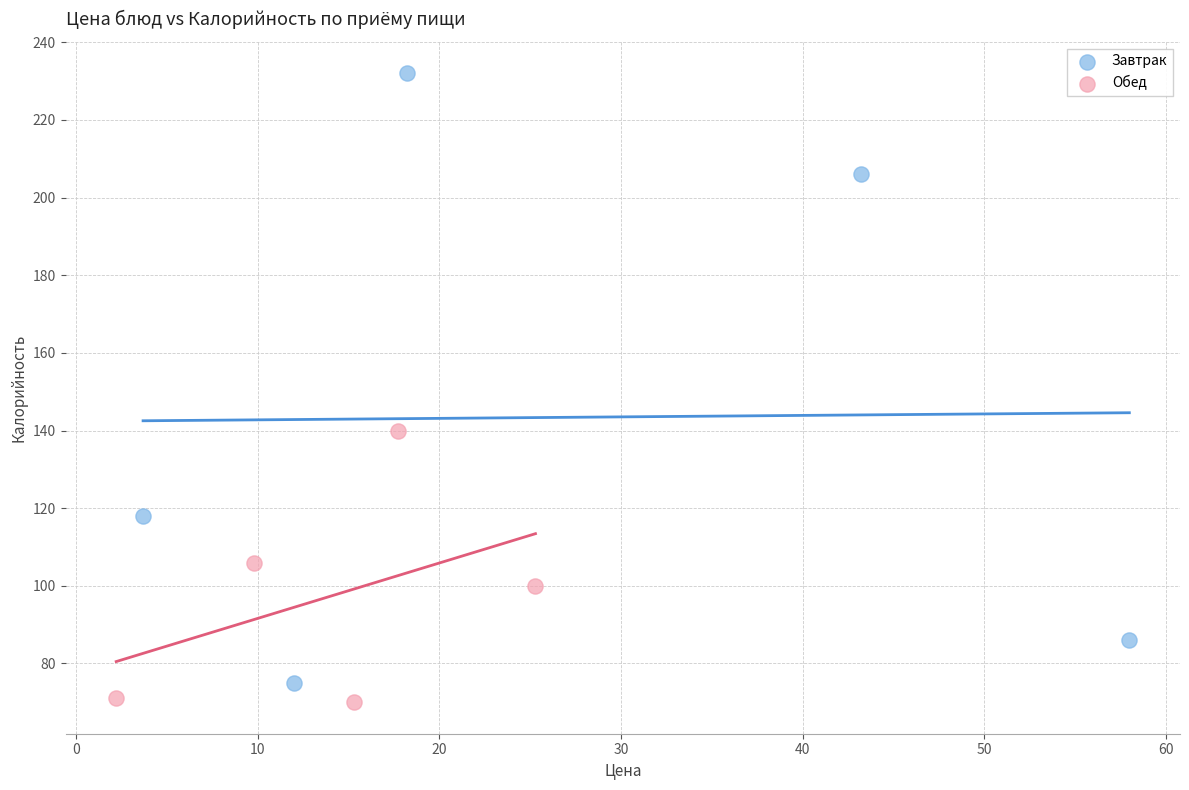

Which series reaches the maximum Y coordinate?

Завтрак